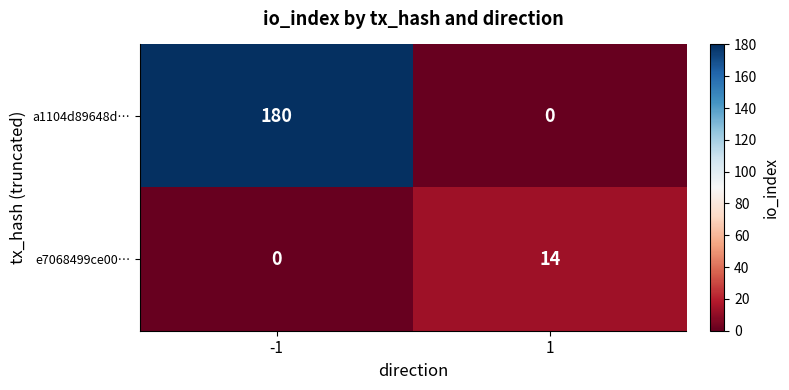

List the series in order of their peak value, lowest first.

e7068499ce00…, a1104d89648d…